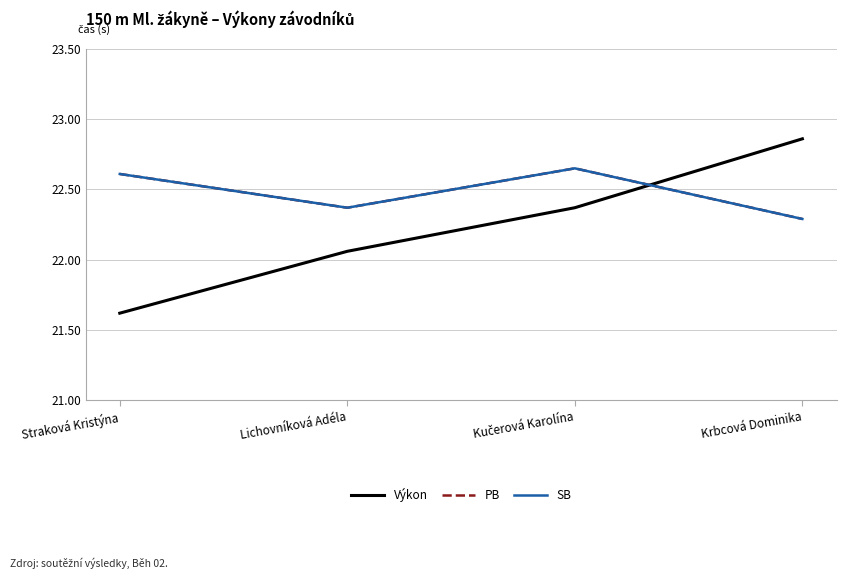

What is the difference between the highest and lowest values at Lichovníková Adéla?

0.3